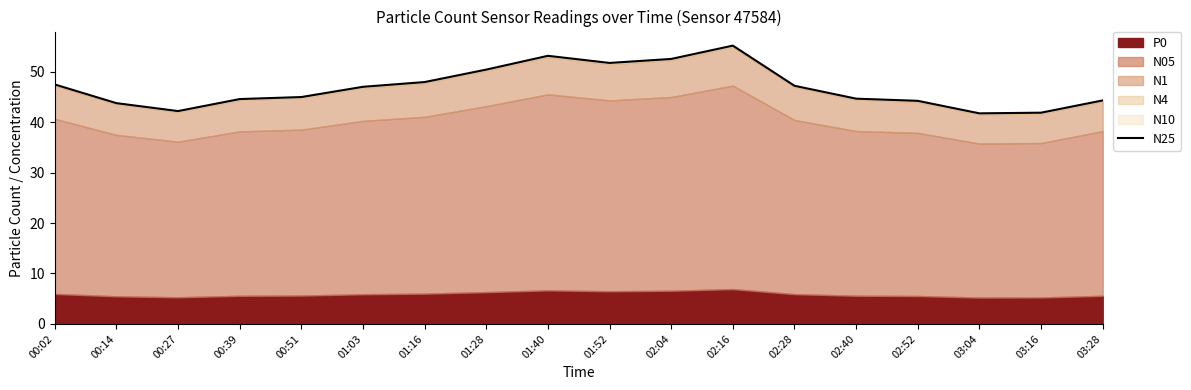

What position from the left is 02:52?

15